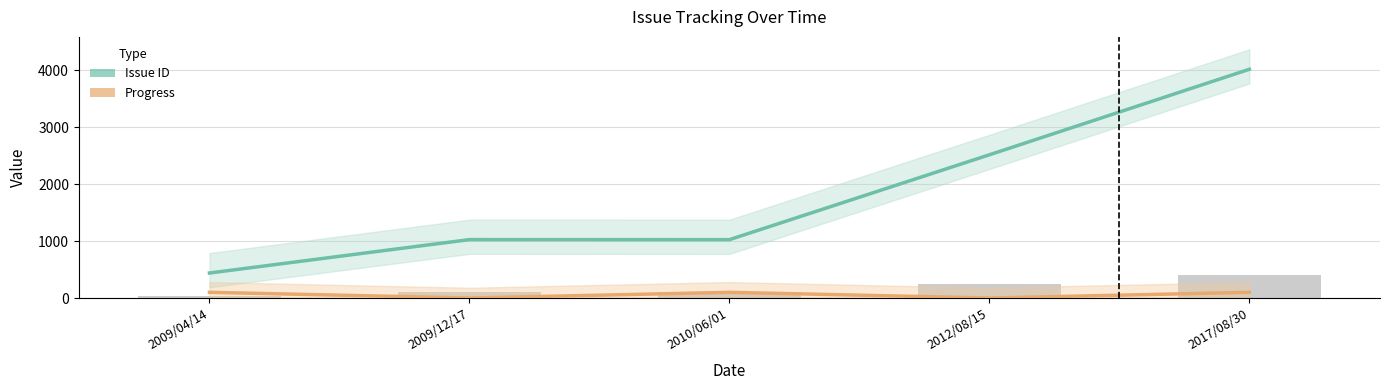

Where does the Issue ID series first go above 1025?

2012/08/15